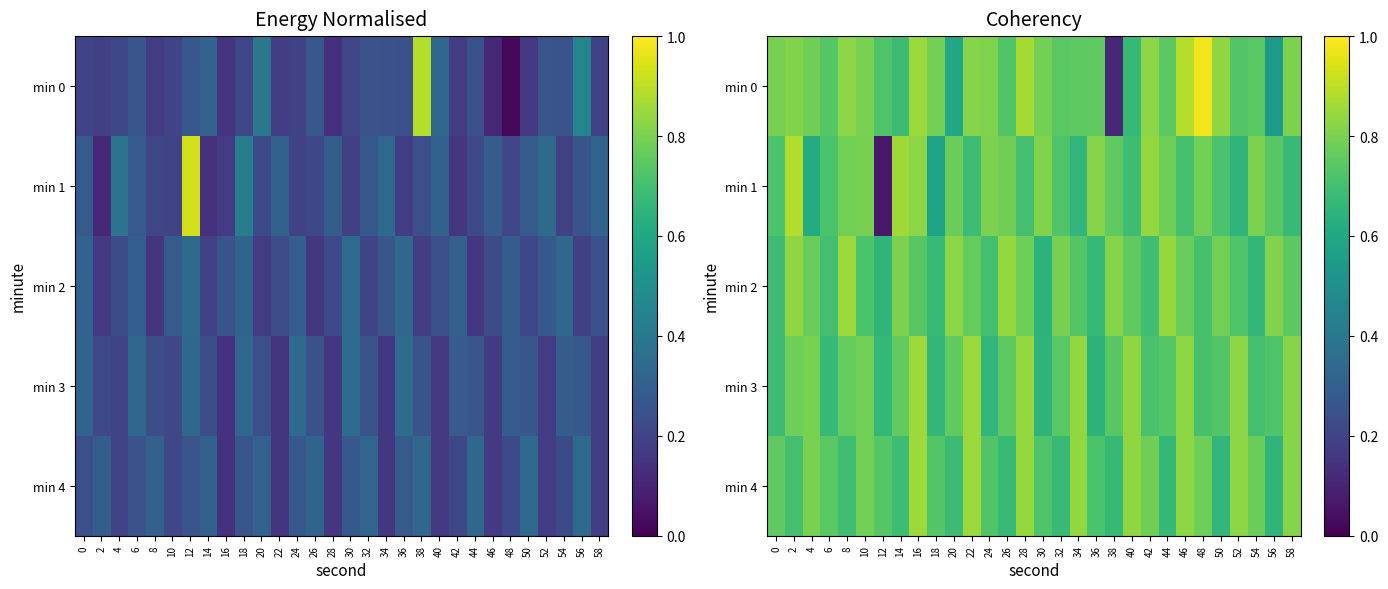

List the series in order of their peak value, highest first.

min 0, min 1, min 3, min 4, min 2